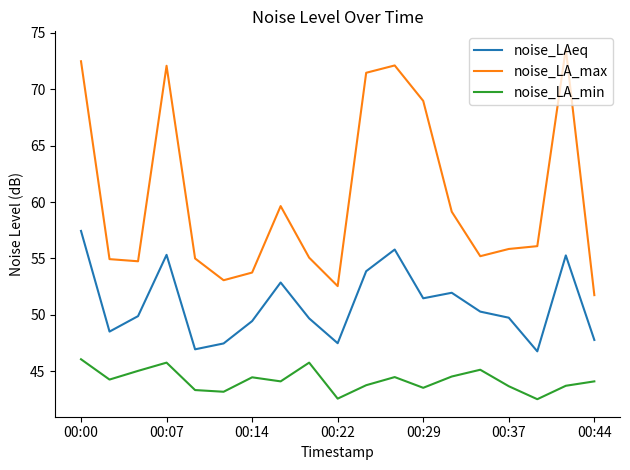

True or false: noise_LA_max and noise_LA_min intersect in this chart.

False